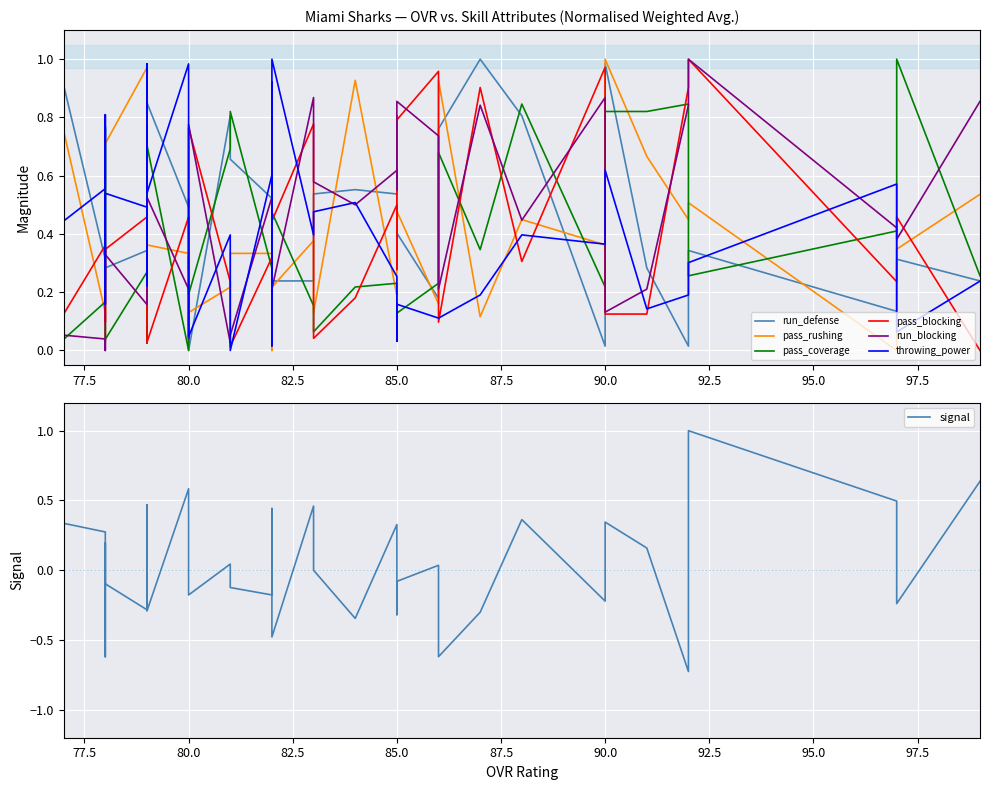

The value of pass_coverage at 77 is 0.0. True or false?

True